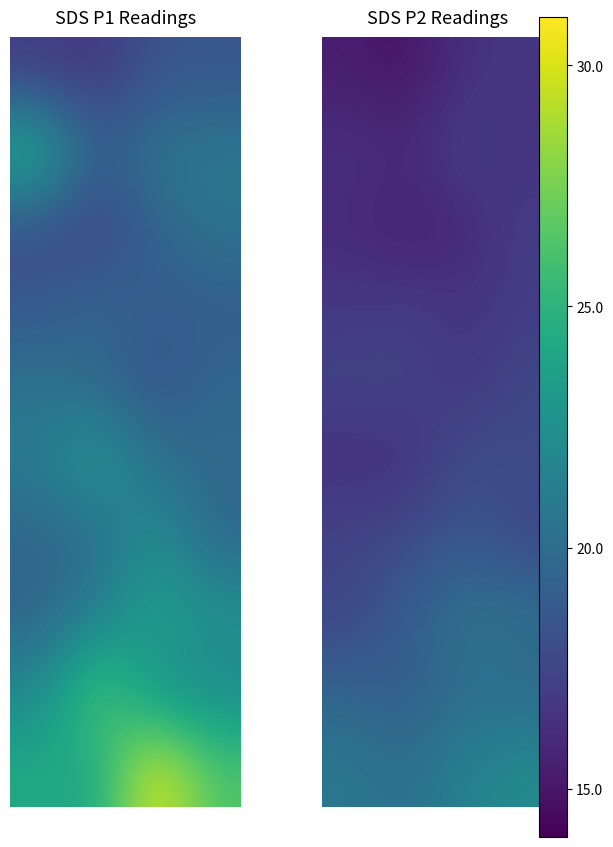

Between 3 and 2, which is larger?

3